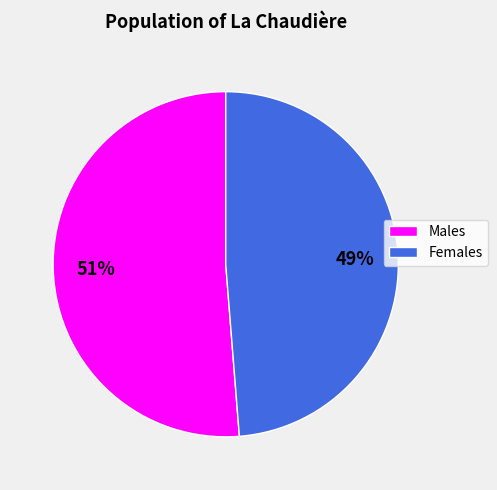

Is it true that Females is 49% of the pie?

True